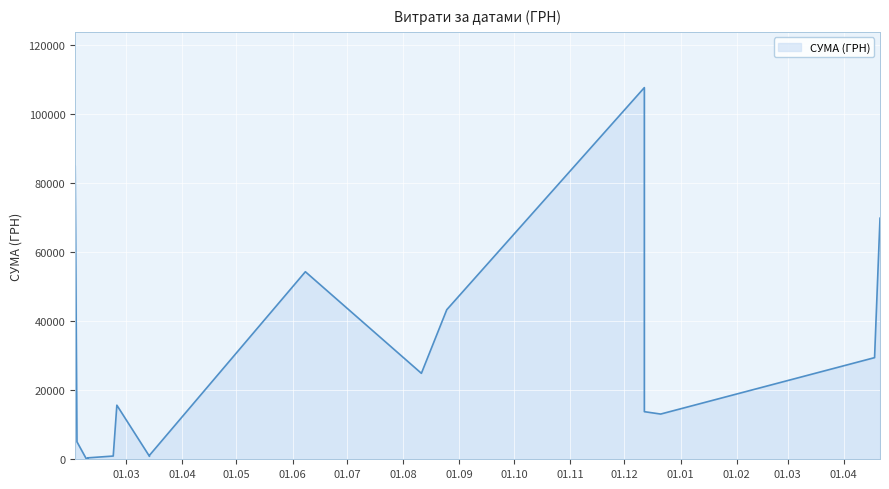

Count the number of categories in the chart.

18